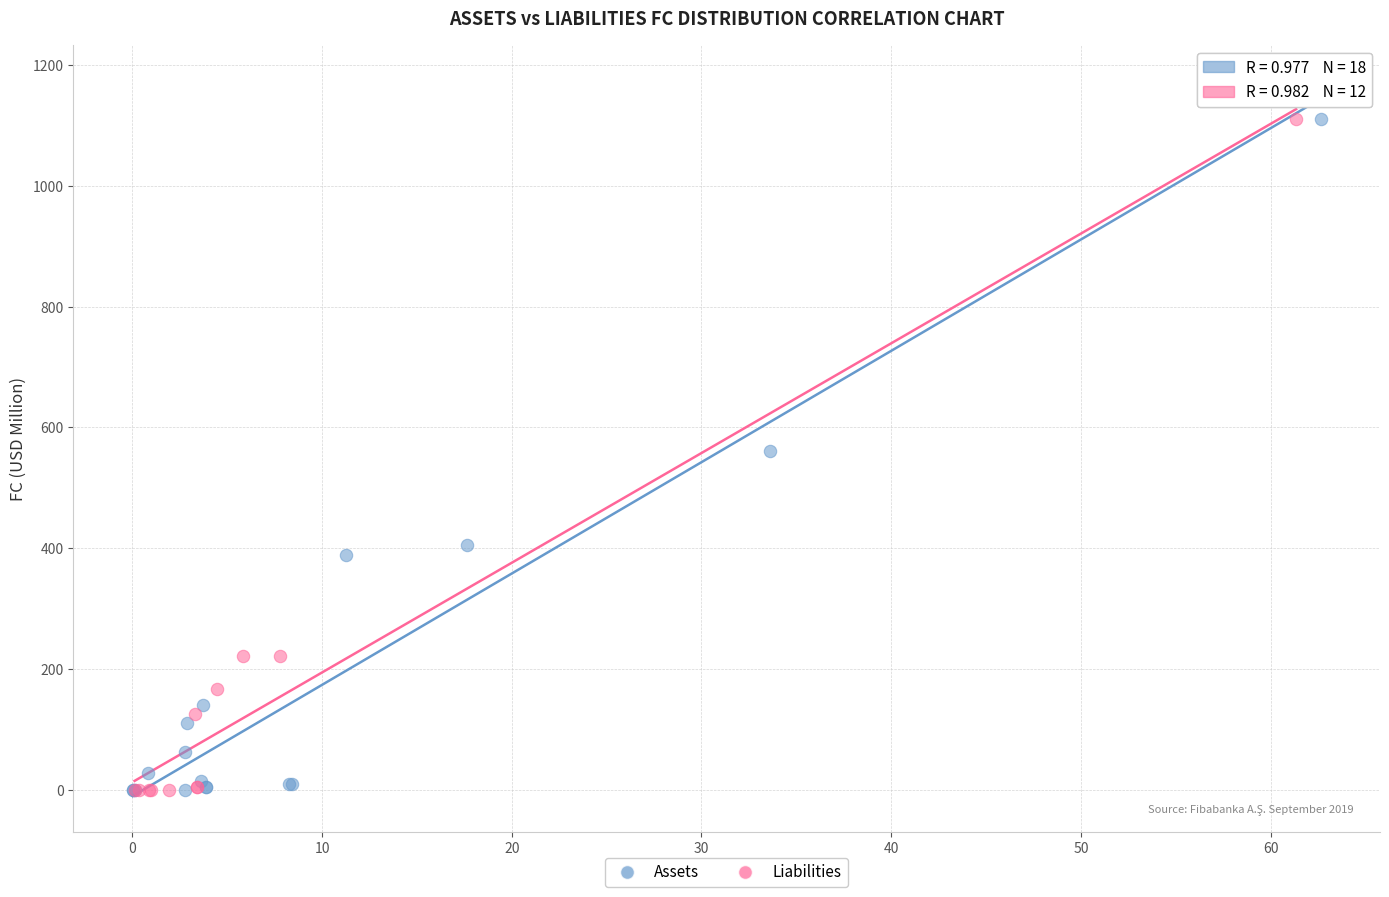

Which series has the widest spread of Y values?

Assets